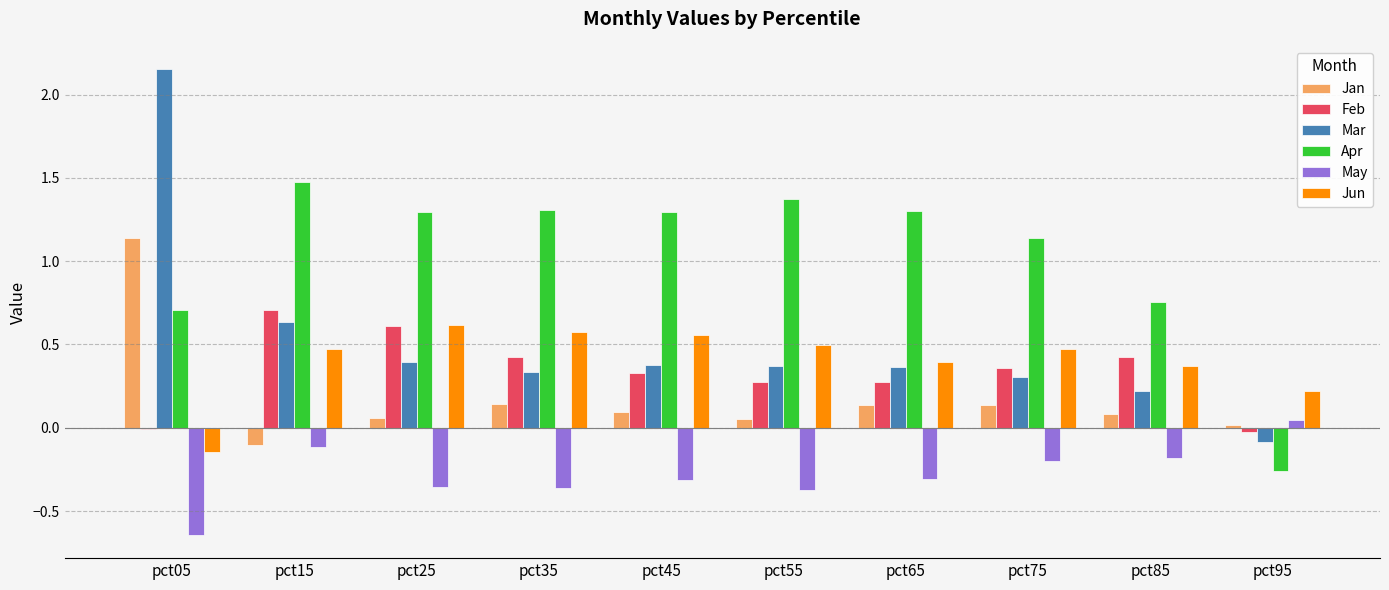

Which series changed the most between pct65 and pct85?

Apr